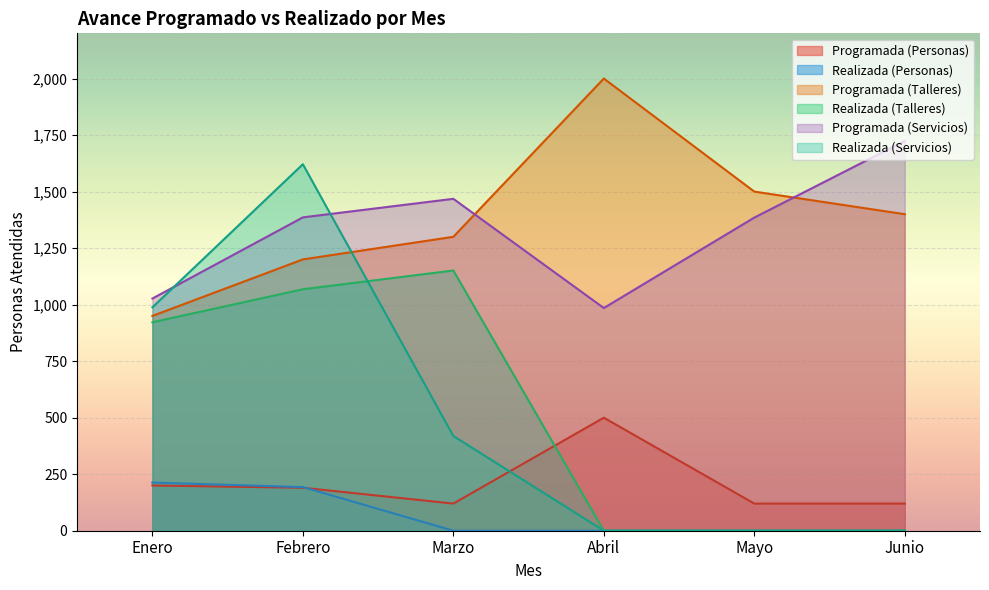

After their last crossing, which series has the higher values: Realizada (Talleres) or Programada (Personas)?

Programada (Personas)